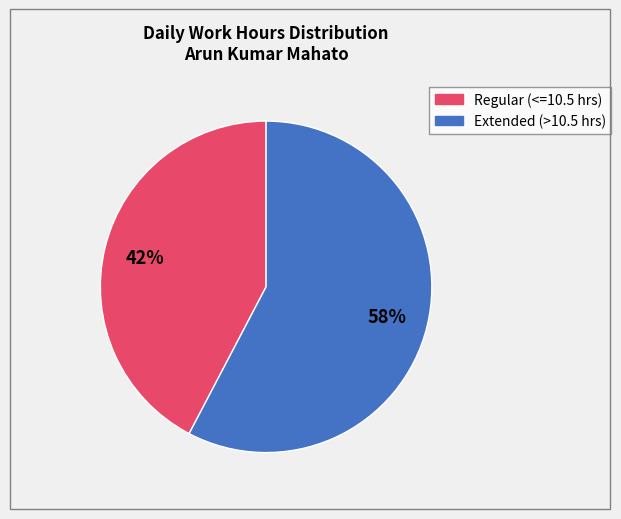

How many segments does this pie chart have?

2